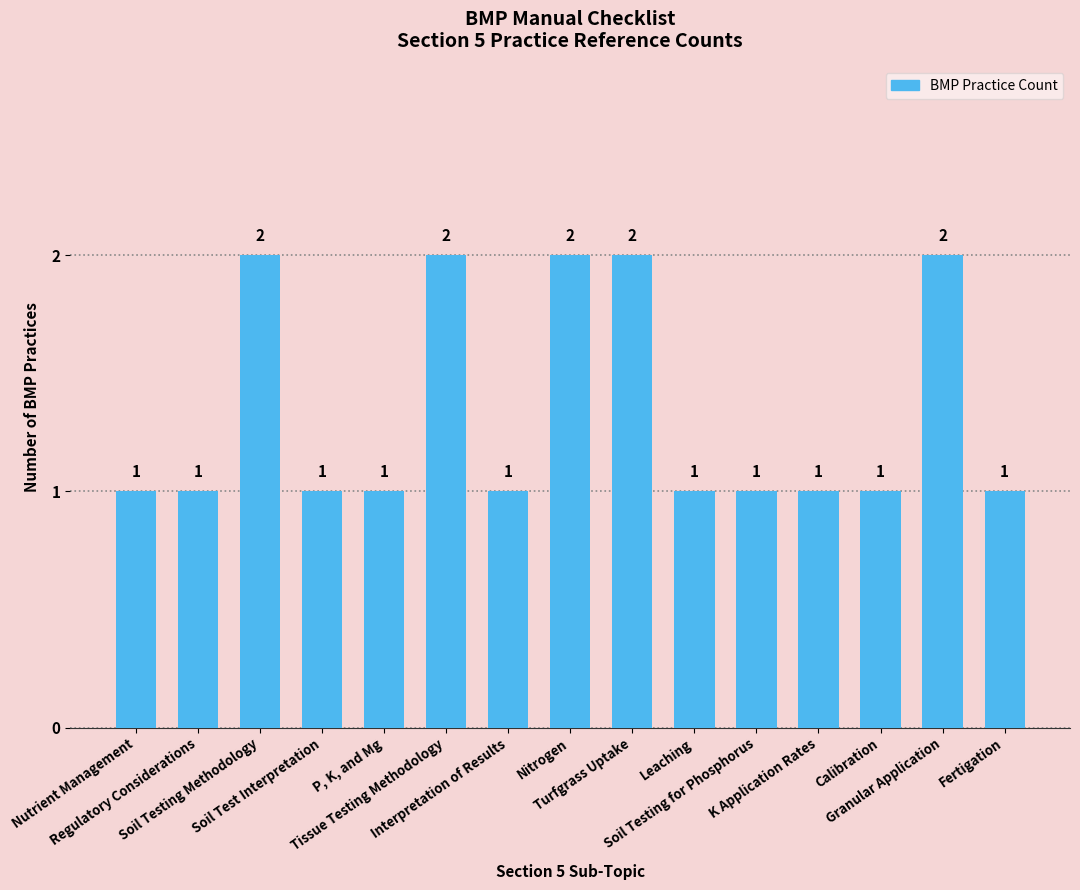

How many bars are there in total?

15